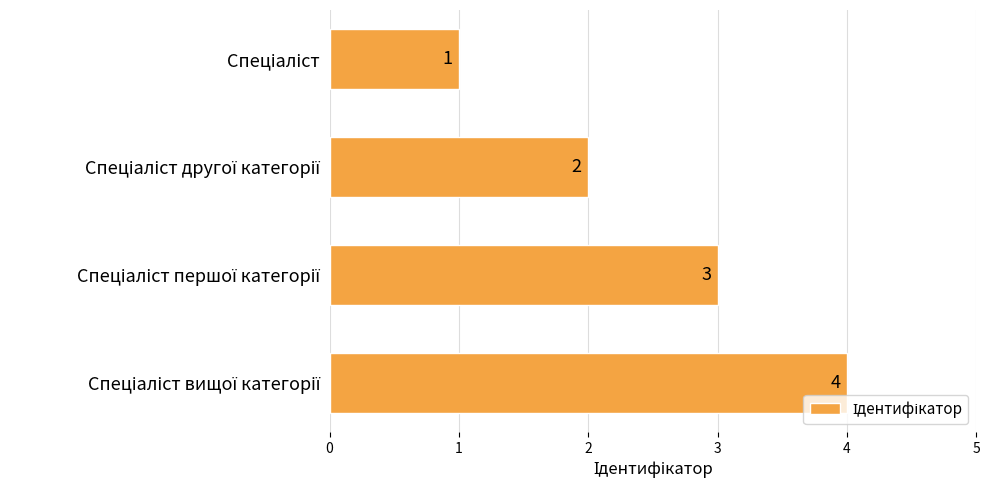

How many values are between 2 and 4?

3